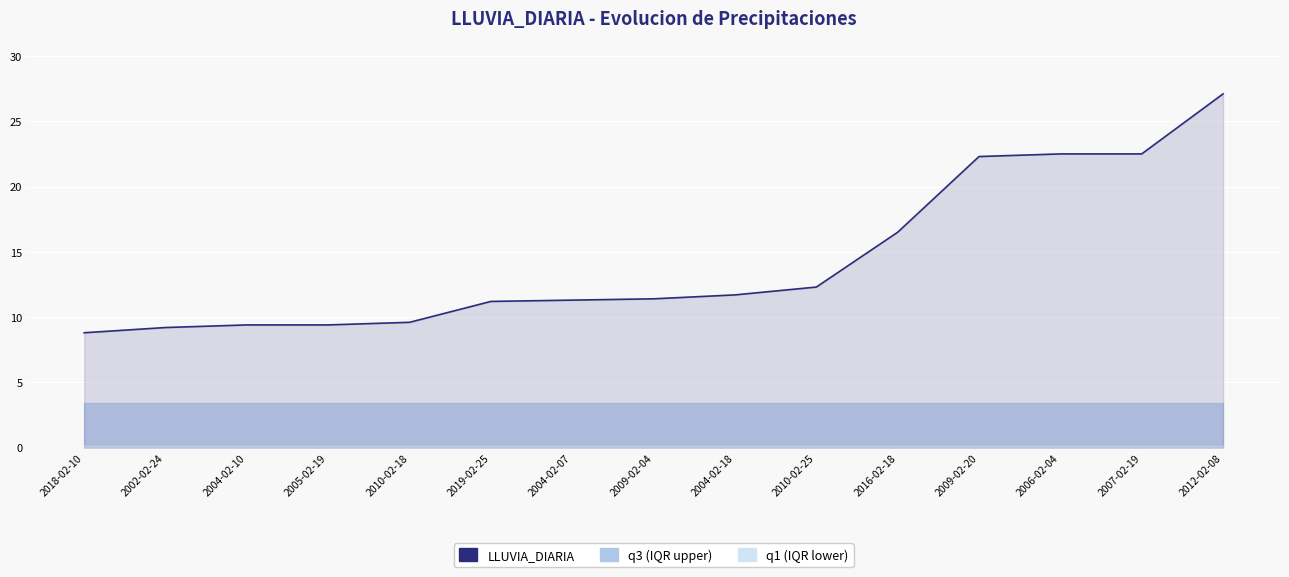

What is the label of the 6th point from the right?

2010-02-25